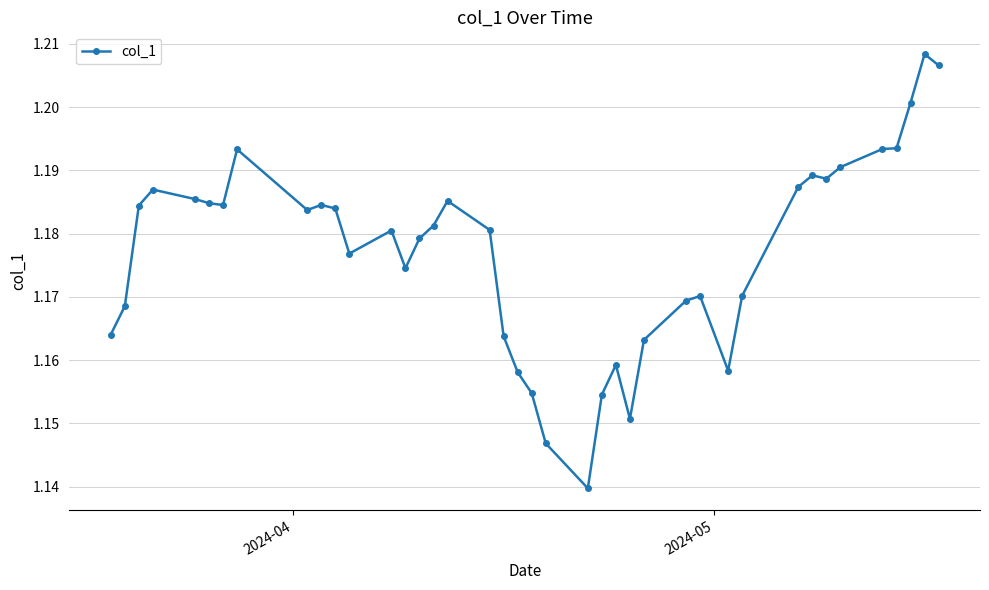

How many values are between 1 and 2?

40